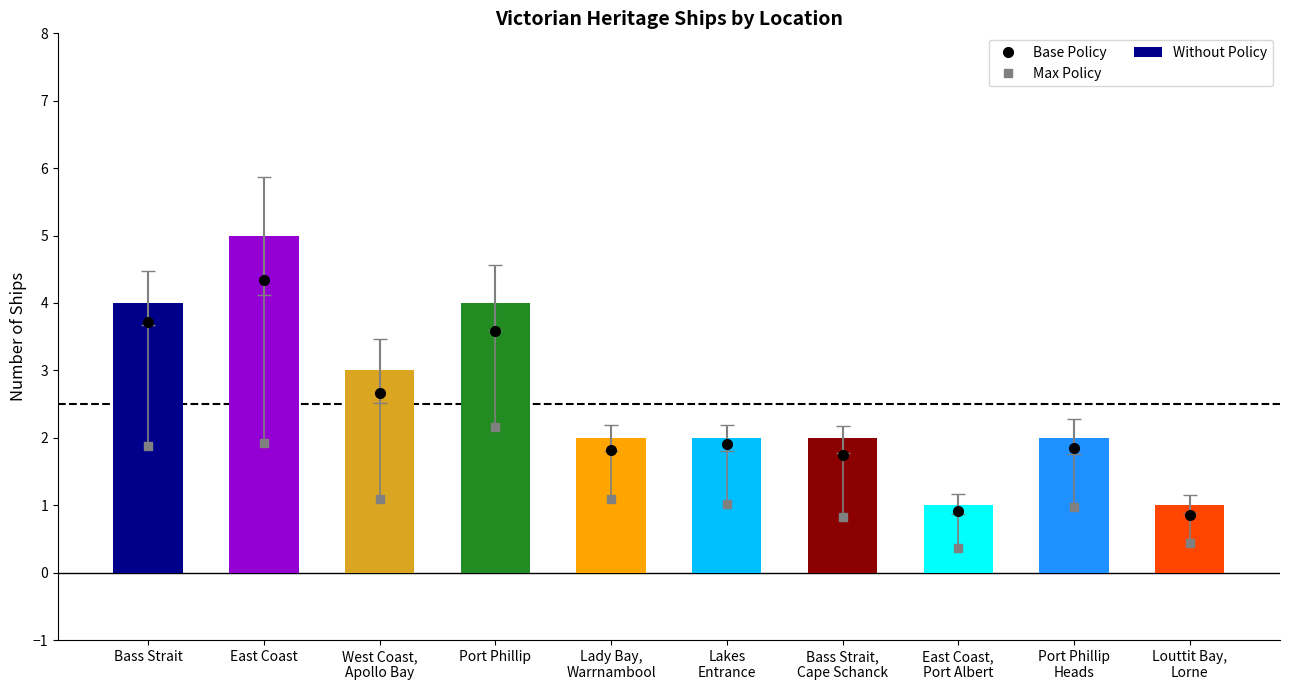

What is the highest value of the Without Policy series?

5